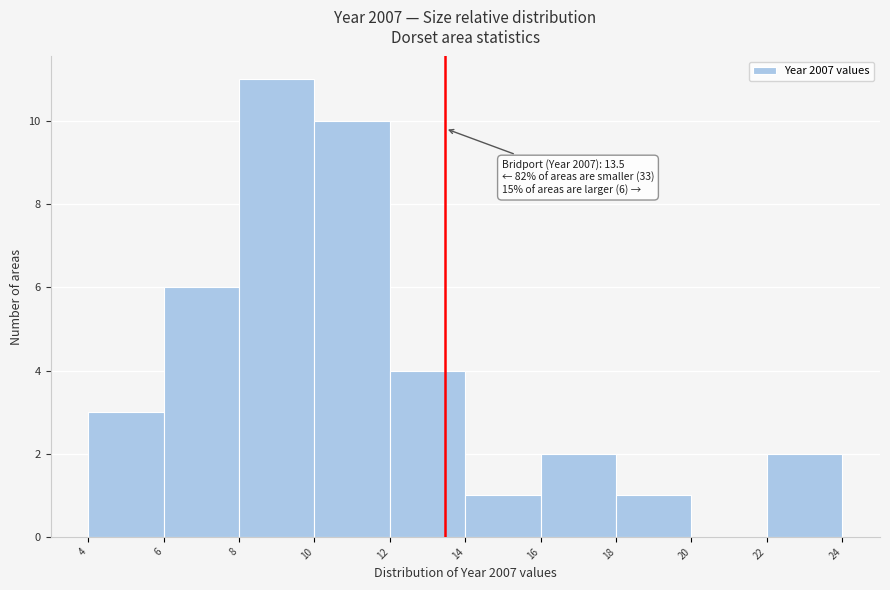

Which range on the x-axis has the tallest bar?

8 to 10